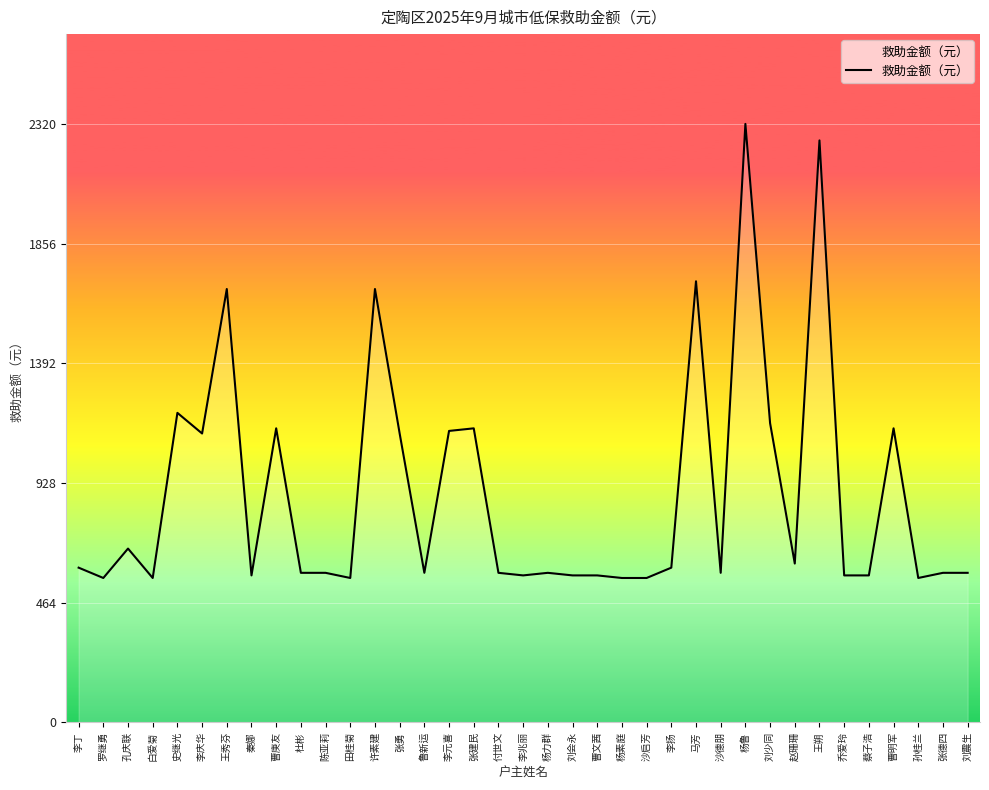

What value does the data have at 王朔?

2256